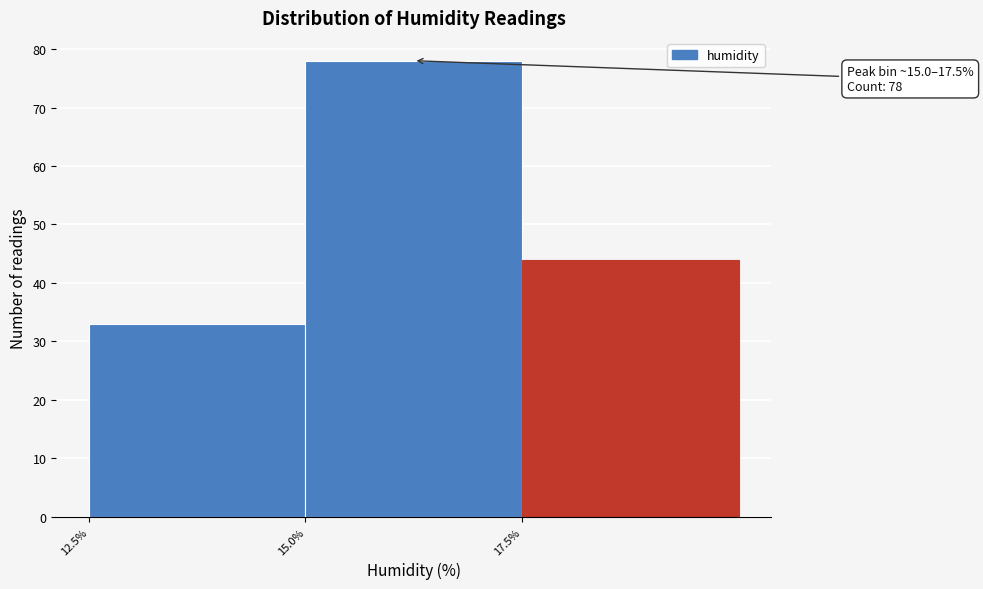

Over which range of the x-axis is the bar tallest?

15.0 to 17.5